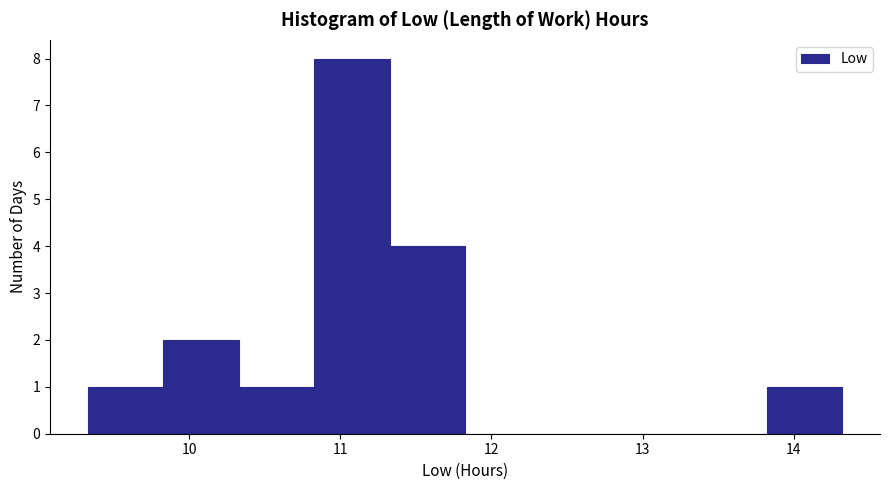

Reading left to right, transcribe this chart: for each bar, give the range it covers on the x-axis and its height. Neither the bar edges nor the heights are printed on the chart, so give them approximately, as read against the axes.

9.3 to 9.8: 1
9.8 to 10.3: 2
10.3 to 10.8: 1
10.8 to 11.3: 8
11.3 to 11.8: 4
11.8 to 12.3: 0
12.3 to 12.8: 0
12.8 to 13.3: 0
13.3 to 13.8: 0
13.8 to 14.3: 1